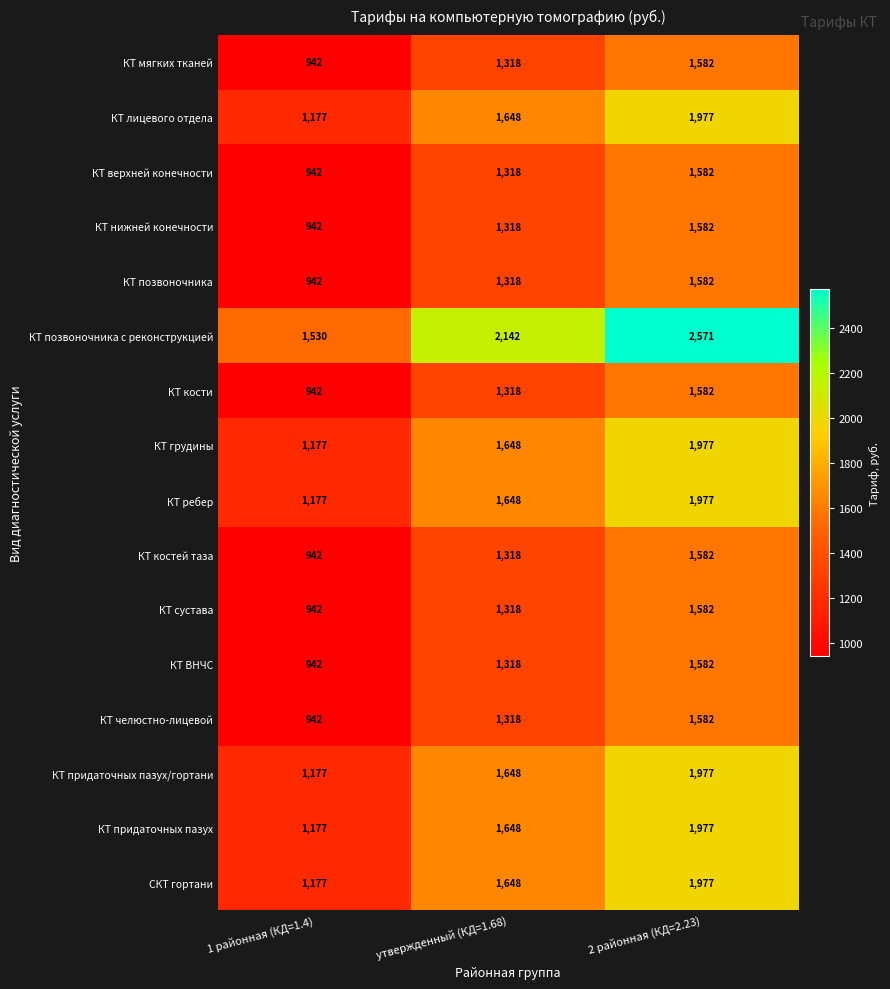

The value of КТ позвоночника at 1 районная (КД=1.4) is 269. True or false?

False